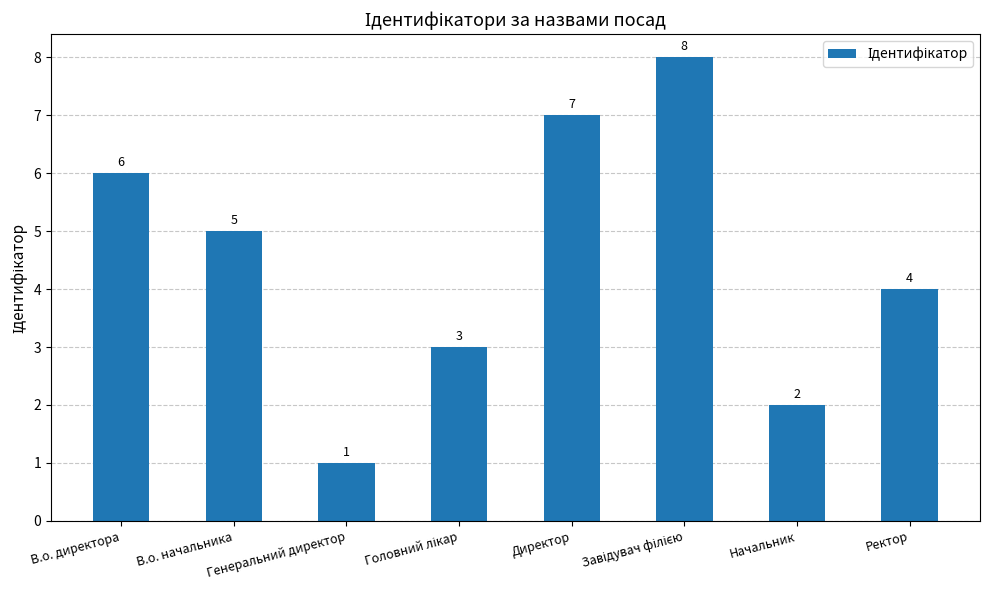

What is the difference between the values at Директор and В.о. директора?

1